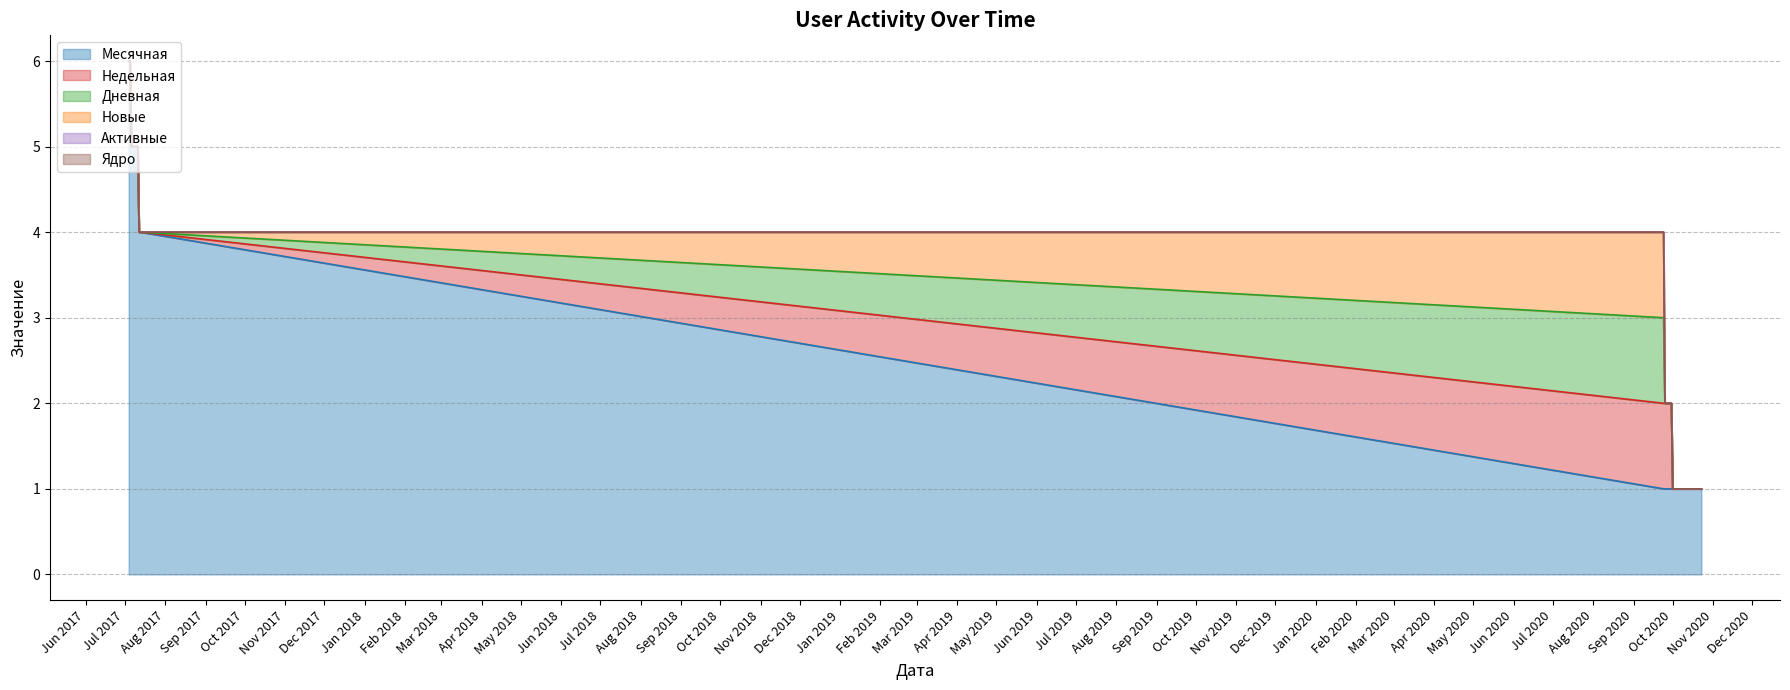

Reading left to right, transcribe all the data shown in this chart.

Месячная: 2020-10-23=1	2020-10-22=1	2020-10-21=1	2020-10-20=1	2020-10-19=1	2020-10-18=1	2020-10-17=1	2020-10-16=1	2020-10-15=1	2020-10-14=1	2020-10-13=1	2020-10-12=1	2020-10-11=1	2020-10-10=1	2020-10-09=1	2020-10-08=1	2020-10-07=1	2020-10-06=1	2020-10-05=1	2020-10-04=1	2020-10-03=1	2020-10-02=1	2020-10-01=1	2020-09-30=1	2020-09-29=1	2020-09-28=1	2020-09-27=1	2020-09-26=1	2020-09-25=1	2020-09-24=1	2017-07-13=4	2017-07-12=4	2017-07-11=5	2017-07-10=5	2017-07-09=5	2017-07-08=5	2017-07-07=5	2017-07-06=5	2017-07-05=6	2017-07-04=6
Недельная: 2020-10-23=0	2020-10-22=0	2020-10-21=0	2020-10-20=0	2020-10-19=0	2020-10-18=0	2020-10-17=0	2020-10-16=0	2020-10-15=0	2020-10-14=0	2020-10-13=0	2020-10-12=0	2020-10-11=0	2020-10-10=0	2020-10-09=0	2020-10-08=0	2020-10-07=0	2020-10-06=0	2020-10-05=0	2020-10-04=0	2020-10-03=0	2020-10-02=0	2020-10-01=0	2020-09-30=1	2020-09-29=1	2020-09-28=1	2020-09-27=1	2020-09-26=1	2020-09-25=1	2020-09-24=1	2017-07-13=0	2017-07-12=0	2017-07-11=0	2017-07-10=0	2017-07-09=0	2017-07-08=0	2017-07-07=0	2017-07-06=0	2017-07-05=0	2017-07-04=0
Дневная: 2020-10-23=0	2020-10-22=0	2020-10-21=0	2020-10-20=0	2020-10-19=0	2020-10-18=0	2020-10-17=0	2020-10-16=0	2020-10-15=0	2020-10-14=0	2020-10-13=0	2020-10-12=0	2020-10-11=0	2020-10-10=0	2020-10-09=0	2020-10-08=0	2020-10-07=0	2020-10-06=0	2020-10-05=0	2020-10-04=0	2020-10-03=0	2020-10-02=0	2020-10-01=0	2020-09-30=0	2020-09-29=0	2020-09-28=0	2020-09-27=0	2020-09-26=0	2020-09-25=0	2020-09-24=1	2017-07-13=0	2017-07-12=0	2017-07-11=0	2017-07-10=0	2017-07-09=0	2017-07-08=0	2017-07-07=0	2017-07-06=0	2017-07-05=0	2017-07-04=0
Новые: 2020-10-23=0	2020-10-22=0	2020-10-21=0	2020-10-20=0	2020-10-19=0	2020-10-18=0	2020-10-17=0	2020-10-16=0	2020-10-15=0	2020-10-14=0	2020-10-13=0	2020-10-12=0	2020-10-11=0	2020-10-10=0	2020-10-09=0	2020-10-08=0	2020-10-07=0	2020-10-06=0	2020-10-05=0	2020-10-04=0	2020-10-03=0	2020-10-02=0	2020-10-01=0	2020-09-30=0	2020-09-29=0	2020-09-28=0	2020-09-27=0	2020-09-26=0	2020-09-25=0	2020-09-24=1	2017-07-13=0	2017-07-12=0	2017-07-11=0	2017-07-10=0	2017-07-09=0	2017-07-08=0	2017-07-07=0	2017-07-06=0	2017-07-05=0	2017-07-04=0
Активные: 2020-10-23=0	2020-10-22=0	2020-10-21=0	2020-10-20=0	2020-10-19=0	2020-10-18=0	2020-10-17=0	2020-10-16=0	2020-10-15=0	2020-10-14=0	2020-10-13=0	2020-10-12=0	2020-10-11=0	2020-10-10=0	2020-10-09=0	2020-10-08=0	2020-10-07=0	2020-10-06=0	2020-10-05=0	2020-10-04=0	2020-10-03=0	2020-10-02=0	2020-10-01=0	2020-09-30=0	2020-09-29=0	2020-09-28=0	2020-09-27=0	2020-09-26=0	2020-09-25=0	2020-09-24=0	2017-07-13=0	2017-07-12=0	2017-07-11=0	2017-07-10=0	2017-07-09=0	2017-07-08=0	2017-07-07=0	2017-07-06=0	2017-07-05=0	2017-07-04=0
Ядро: 2020-10-23=0	2020-10-22=0	2020-10-21=0	2020-10-20=0	2020-10-19=0	2020-10-18=0	2020-10-17=0	2020-10-16=0	2020-10-15=0	2020-10-14=0	2020-10-13=0	2020-10-12=0	2020-10-11=0	2020-10-10=0	2020-10-09=0	2020-10-08=0	2020-10-07=0	2020-10-06=0	2020-10-05=0	2020-10-04=0	2020-10-03=0	2020-10-02=0	2020-10-01=0	2020-09-30=0	2020-09-29=0	2020-09-28=0	2020-09-27=0	2020-09-26=0	2020-09-25=0	2020-09-24=0	2017-07-13=0	2017-07-12=0	2017-07-11=0	2017-07-10=0	2017-07-09=0	2017-07-08=0	2017-07-07=0	2017-07-06=0	2017-07-05=0	2017-07-04=0